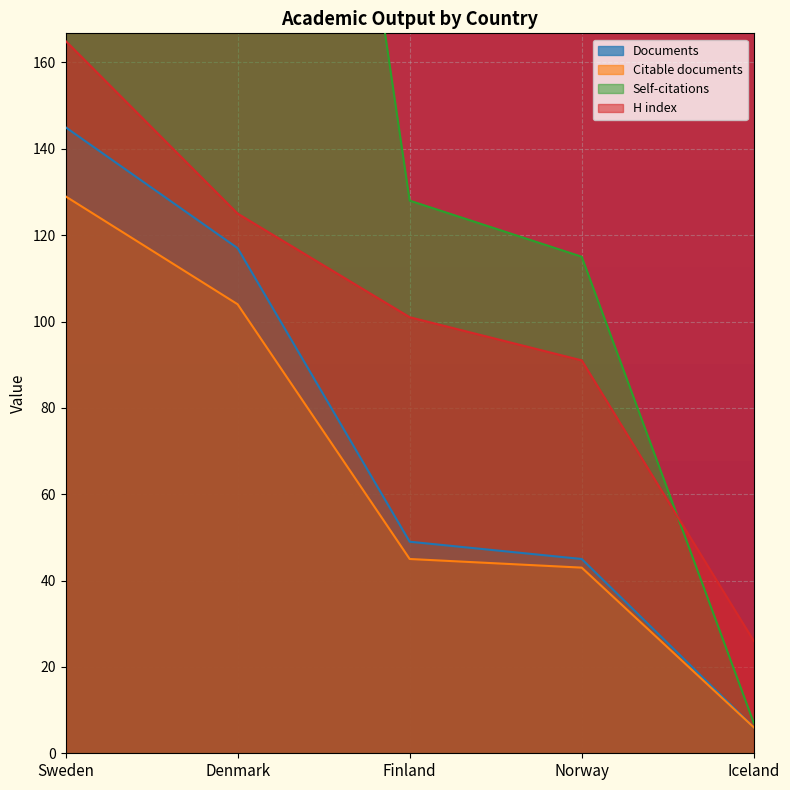

How many series are shown in this chart?

4